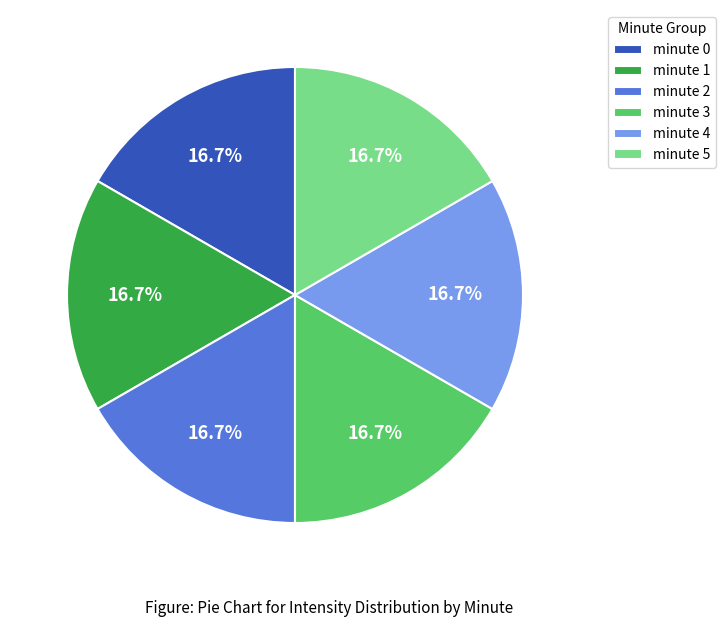

What percentage do minute 5 and minute 1 together represent?

33.3%